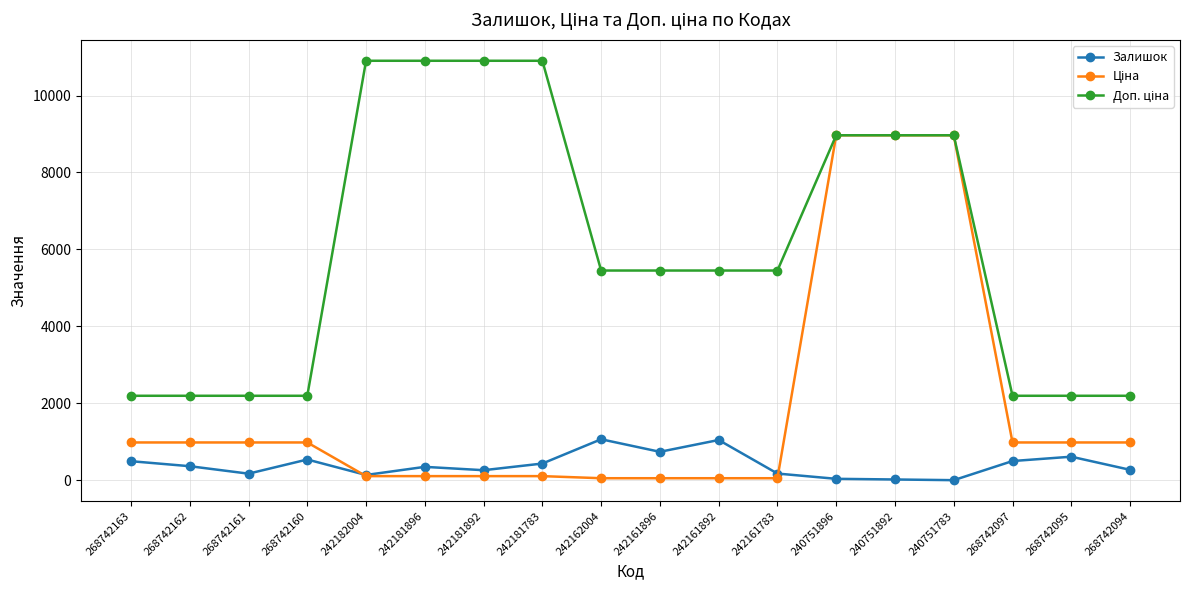

At how many categories does at least one series exceed 5607?

7